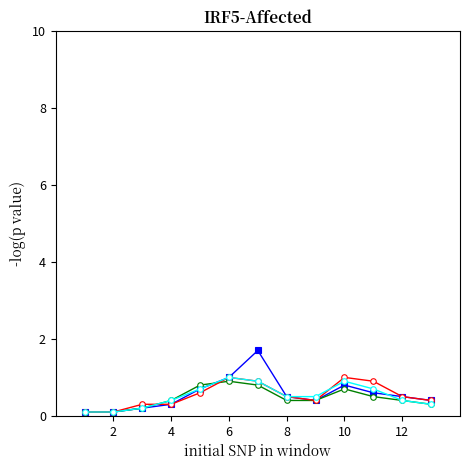

How many lines are shown in the chart?

4